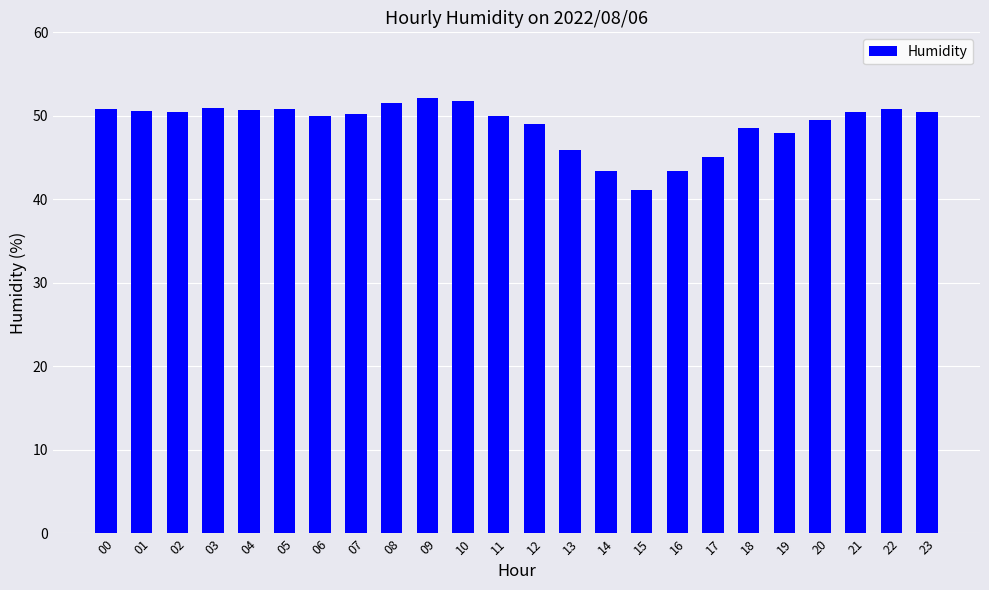

How many bars are there in total?

24